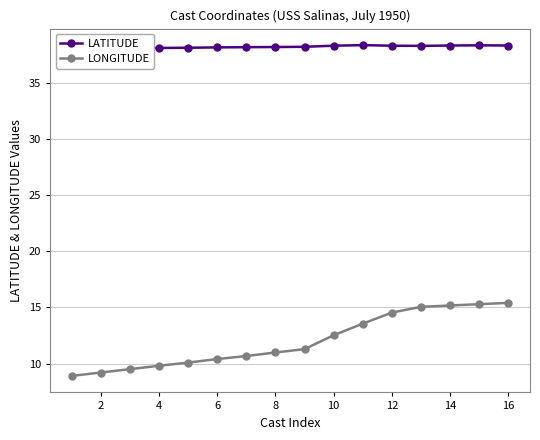

What is the maximum value for LONGITUDE?

15.4